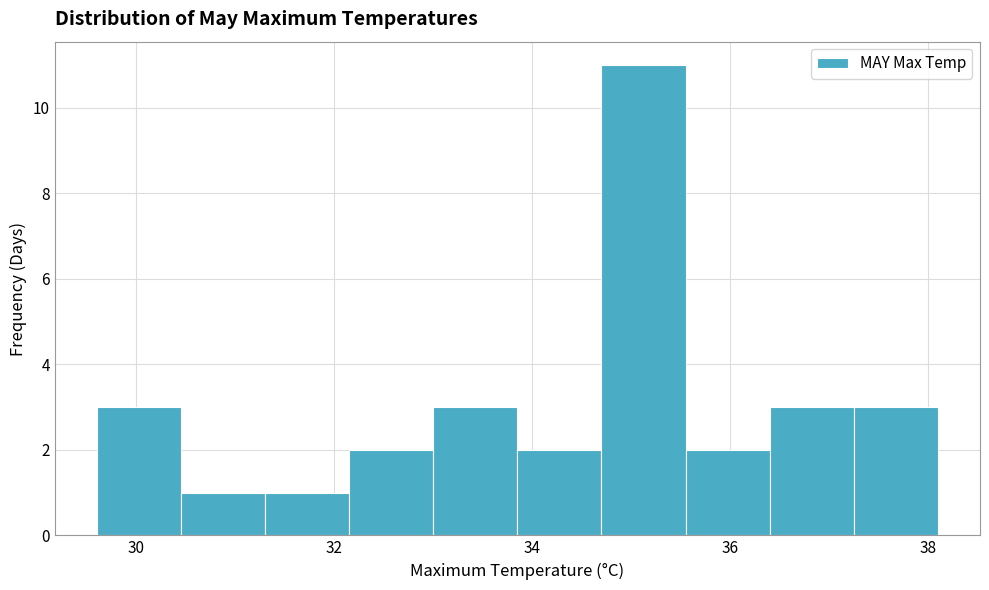

Reading left to right, list every bar in this chart as the range it spans on the x-axis followed by its height. Neither the bar edges nor the heights are printed on the chart, so give them approximately, as read against the axes.

29.60 to 30.45: 3
30.45 to 31.30: 1
31.30 to 32.15: 1
32.15 to 33.00: 2
33.00 to 33.85: 3
33.85 to 34.70: 2
34.70 to 35.55: 11
35.55 to 36.40: 2
36.40 to 37.25: 3
37.25 to 38.10: 3